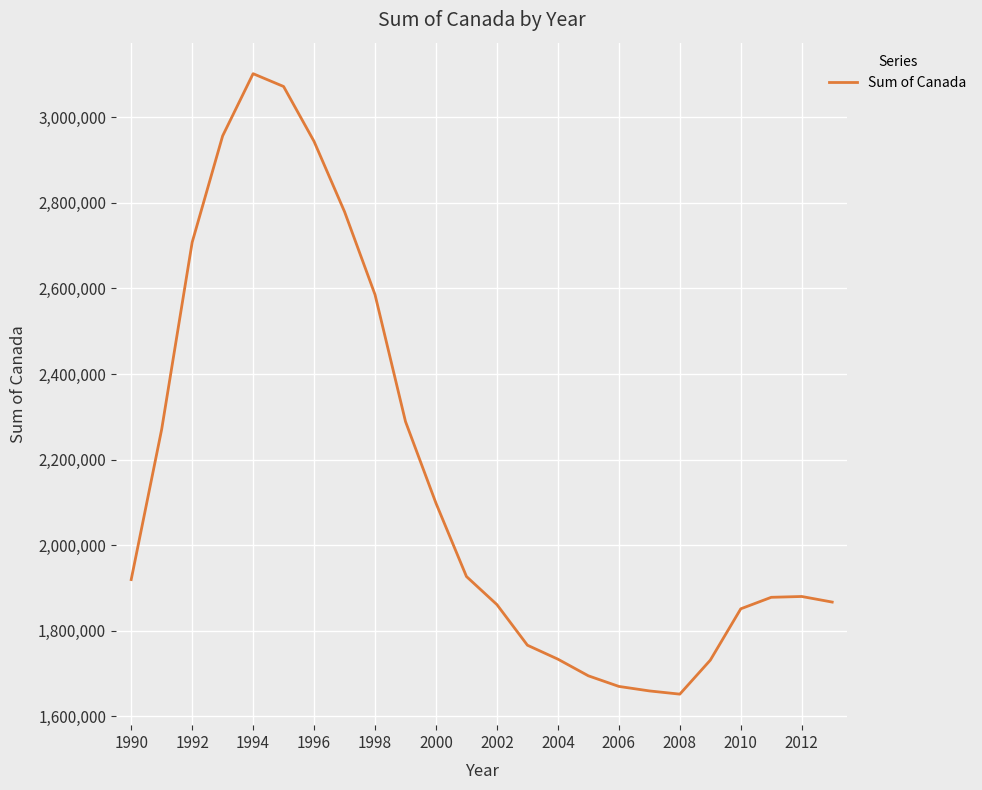

What is the minimum value shown in the chart?

1651726